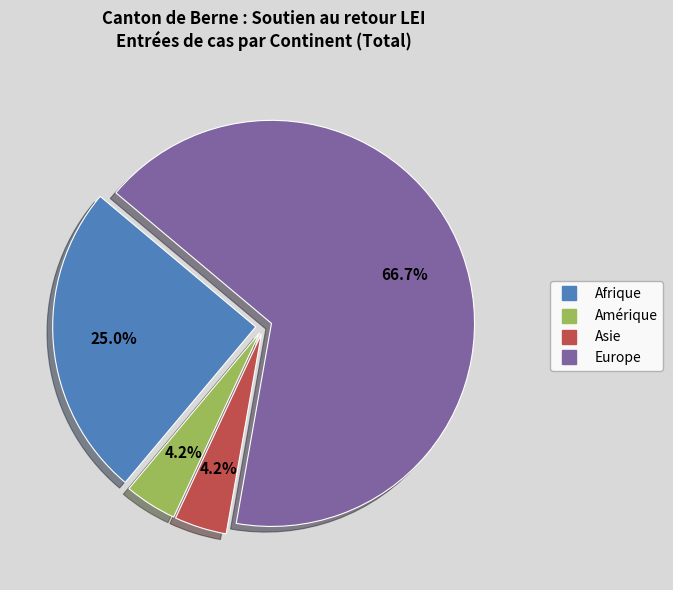

What is the majority slice?

Europe